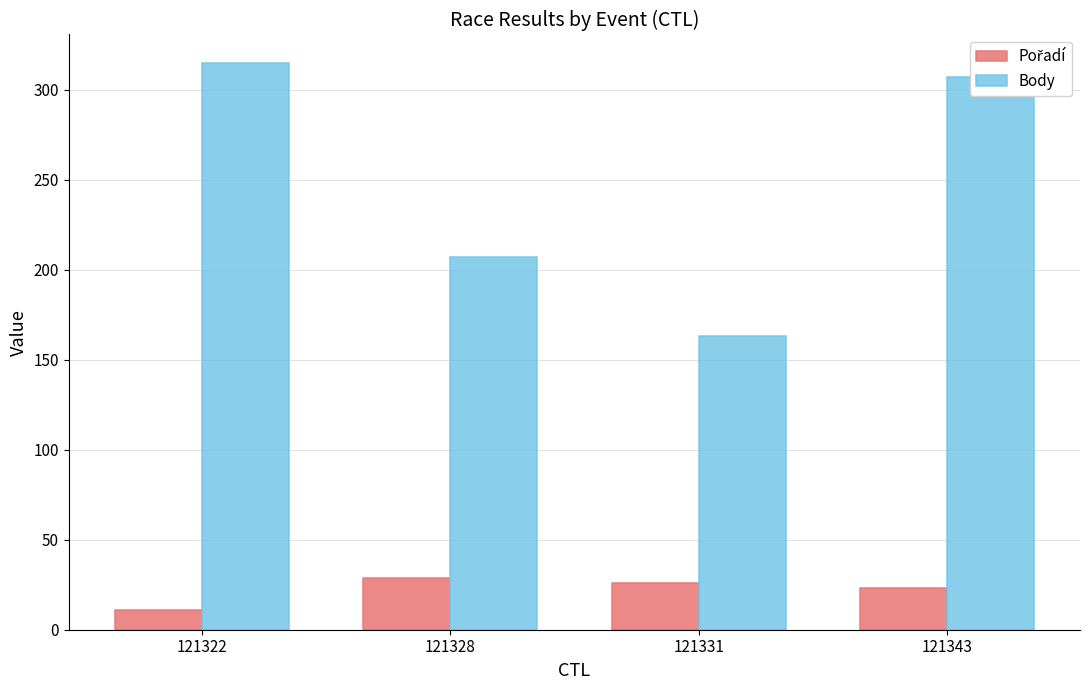

Where is Body nearest to the value 239?

121328